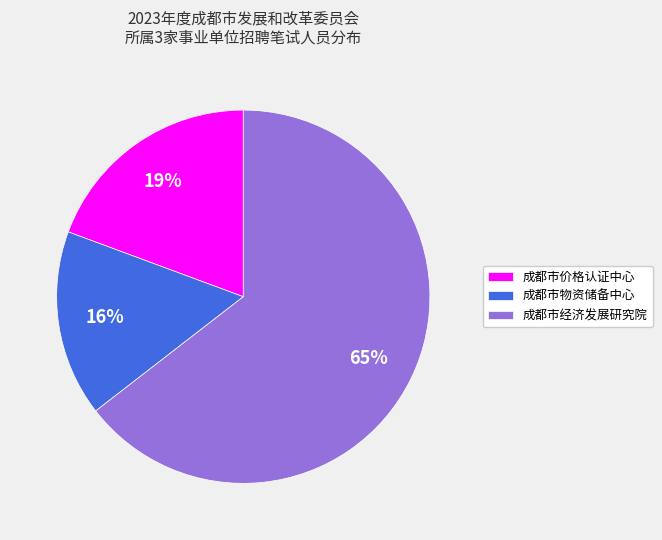

Which slice represents more than half of the pie?

成都市经济发展研究院